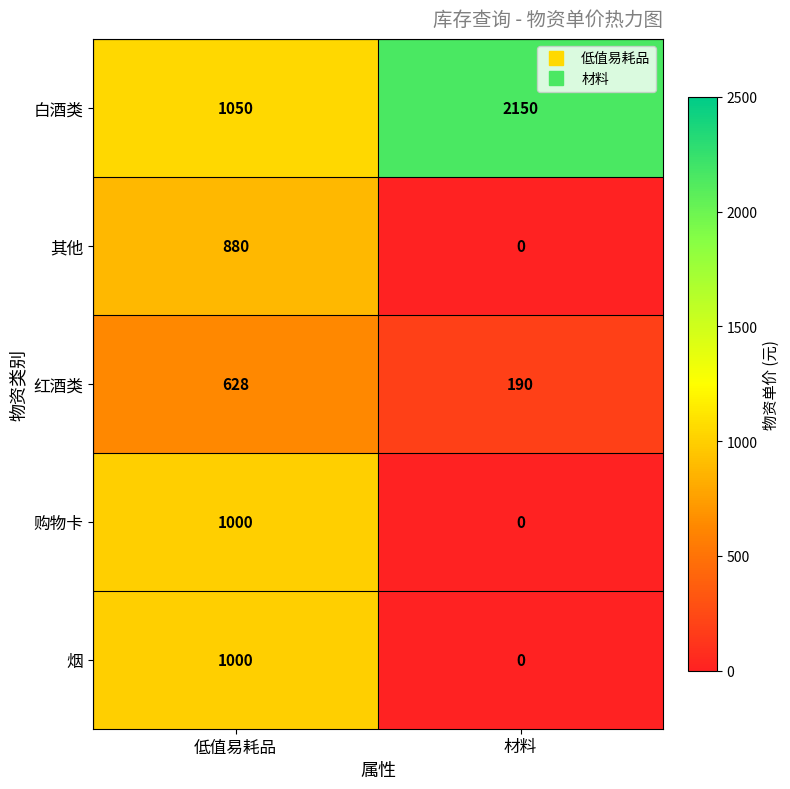

What is the total value across all series at 低值易耗品?

4558